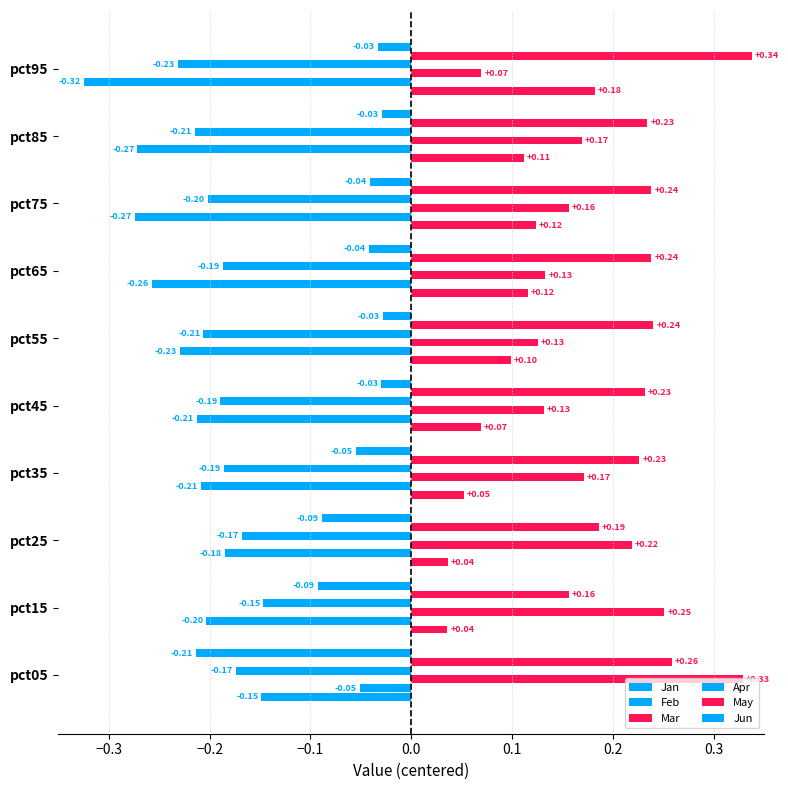

How many values in the Jan series are below 0?

1